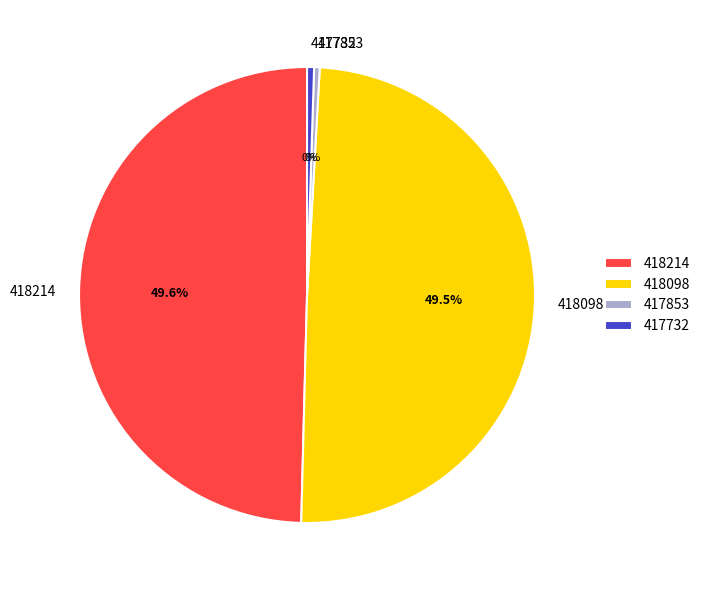

Does 417732 represent more than half of the total?

No